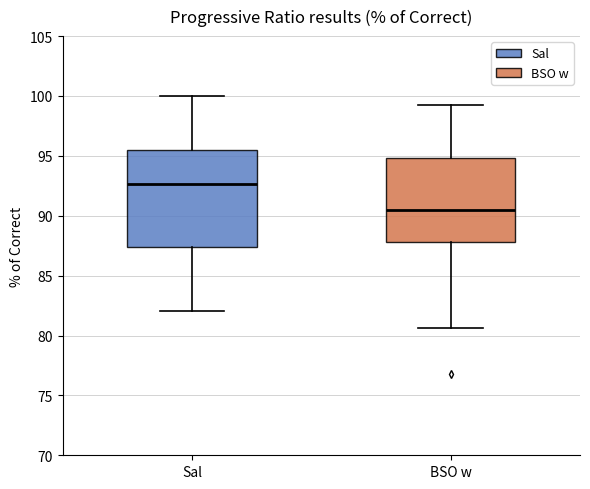

Comparing the boxes themselves (not the whiskers), which one is the tallest?

Sal